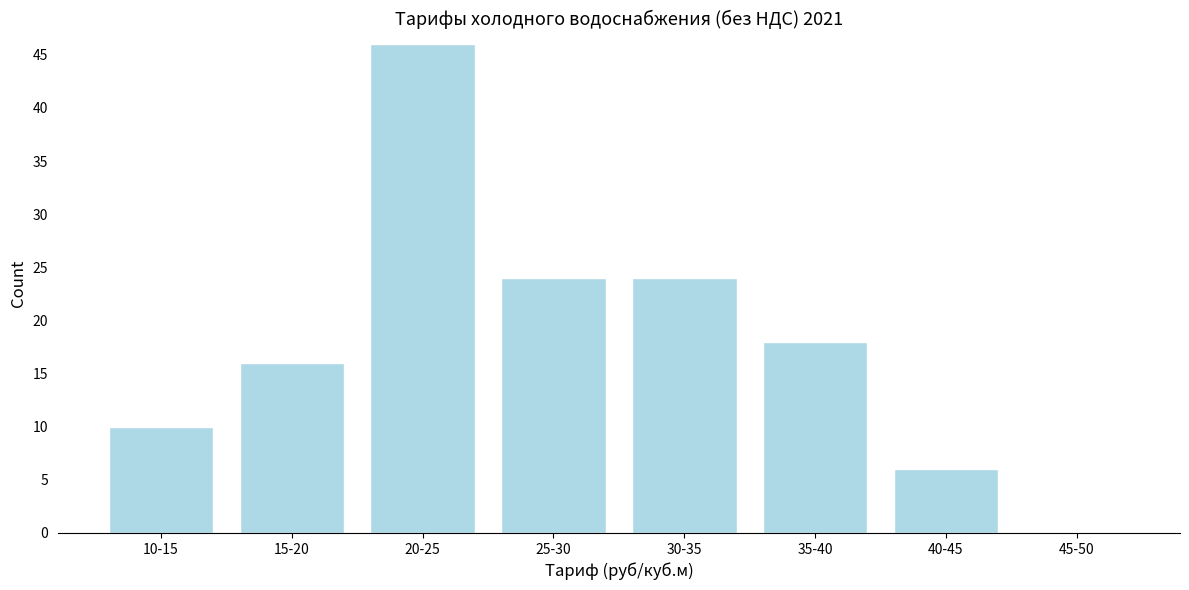

Reading left to right, list all the values displayed in this chart.

10-15=10	15-20=16	20-25=46	25-30=24	30-35=24	35-40=18	40-45=6	45-50=0